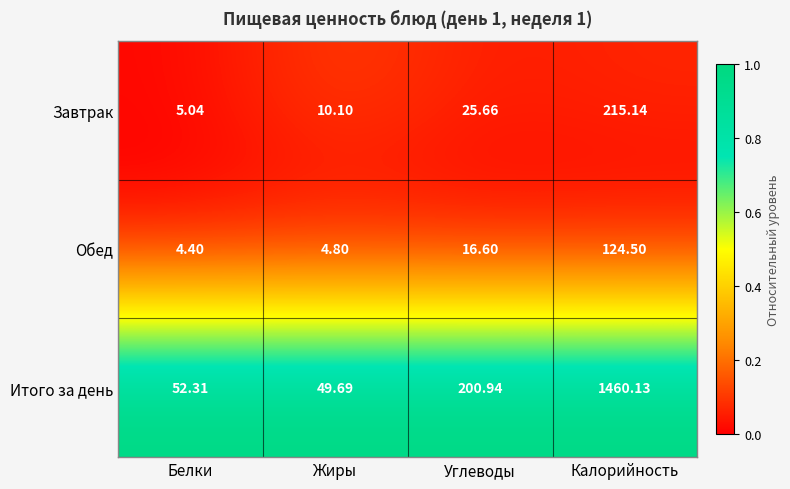

At which label does Итого за день first exceed 200?

Углеводы